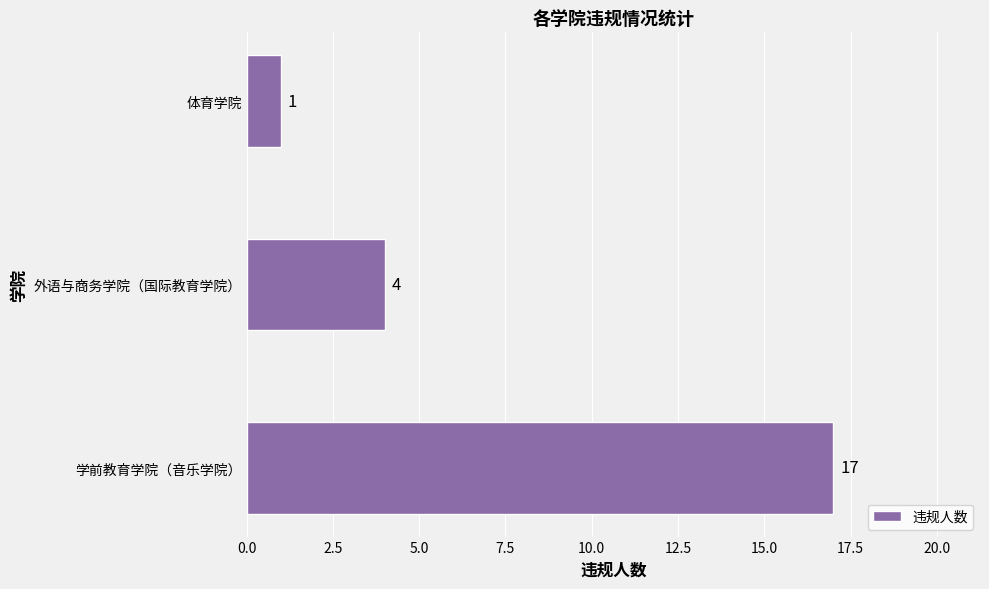

Is it true that the value at 体育学院 is 2?

False